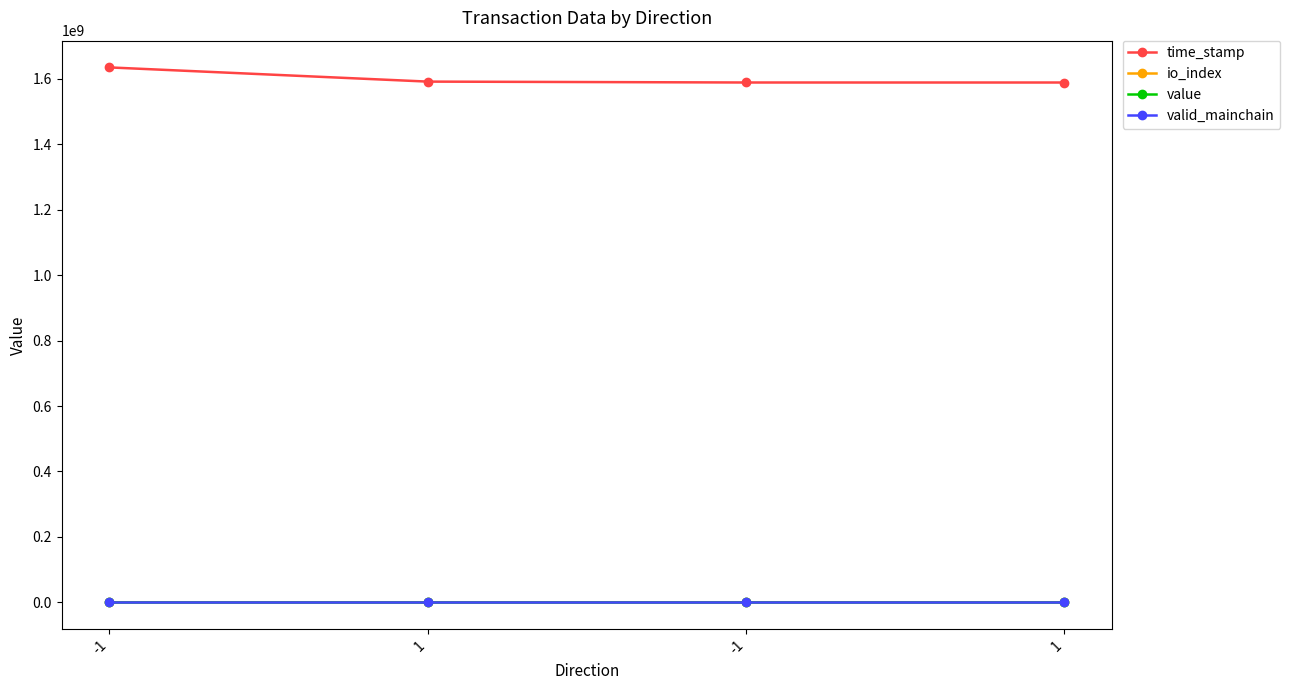

How many categories are shown in the chart?

4